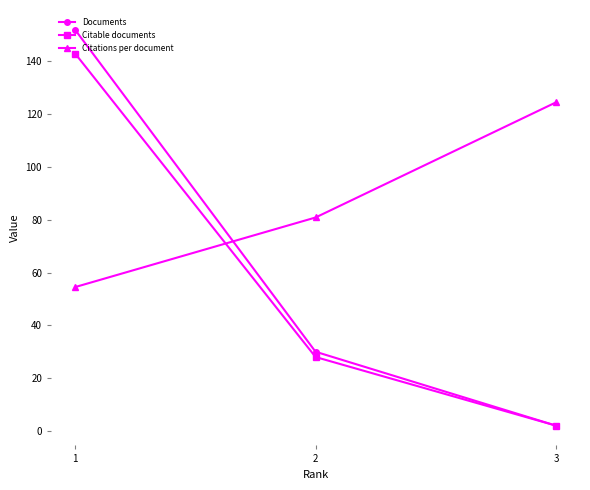

What is the difference between the highest and lowest values at 2?

52.9